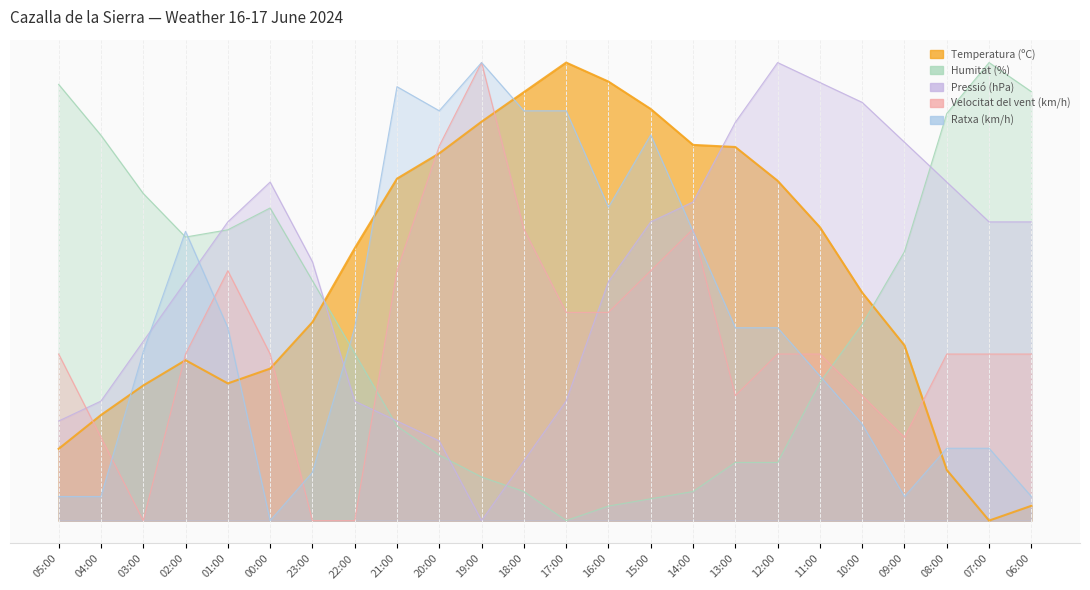

Which category has the lowest value in the Humitat (%) series?

17:00